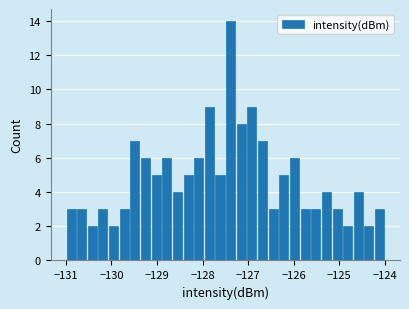

Read against the x-axis, roughly where is the centre of the tallest bar?

-127.4